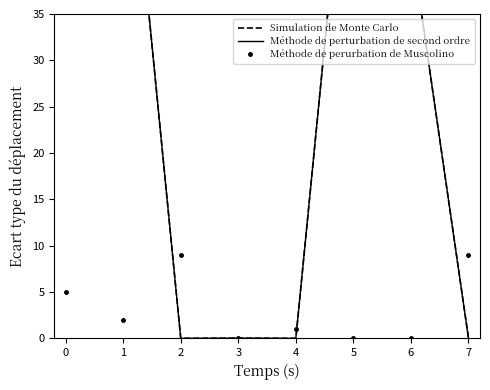

How many values in the Simulation de Monte Carlo series are below 42?

4